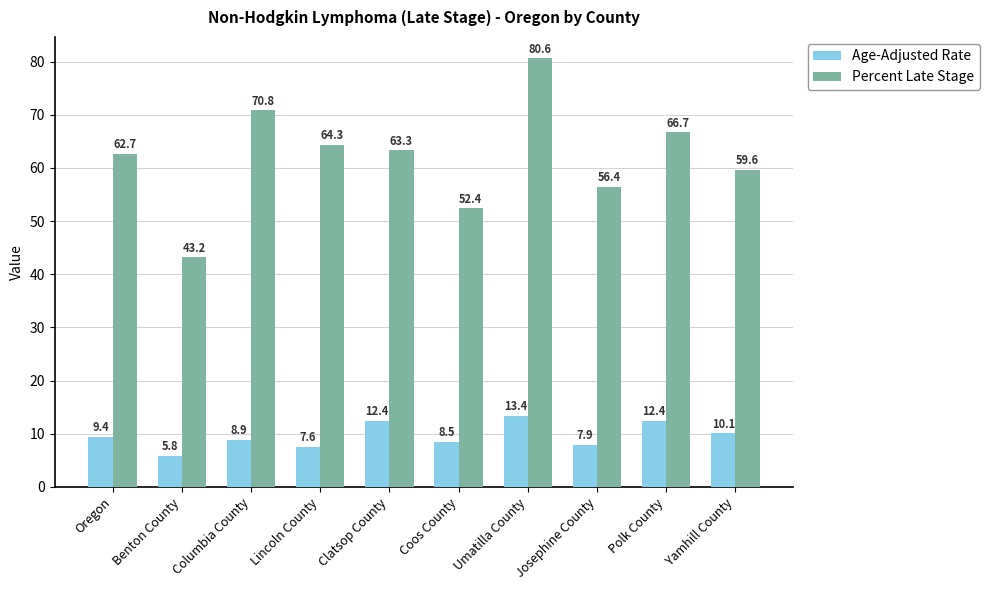

At which category is the sum across all series the highest?

Umatilla County